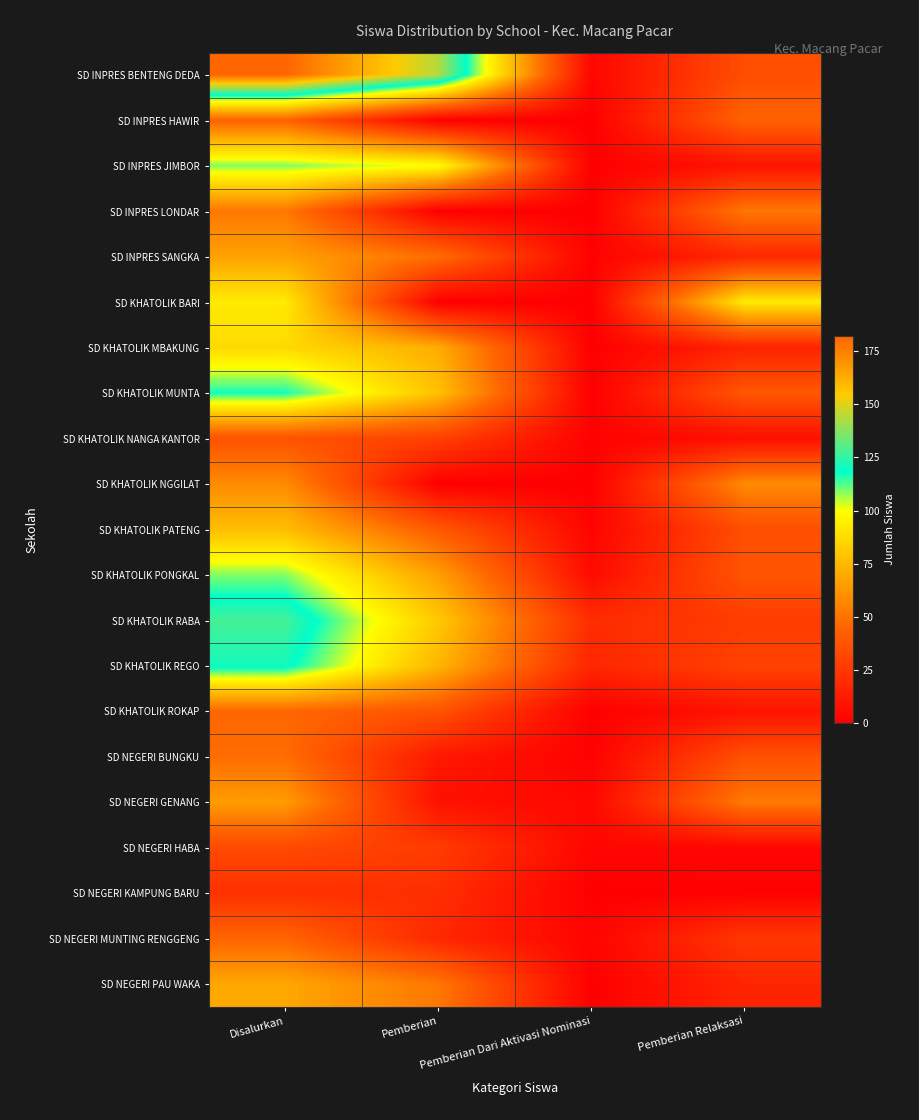

Count the number of categories in the chart.

4